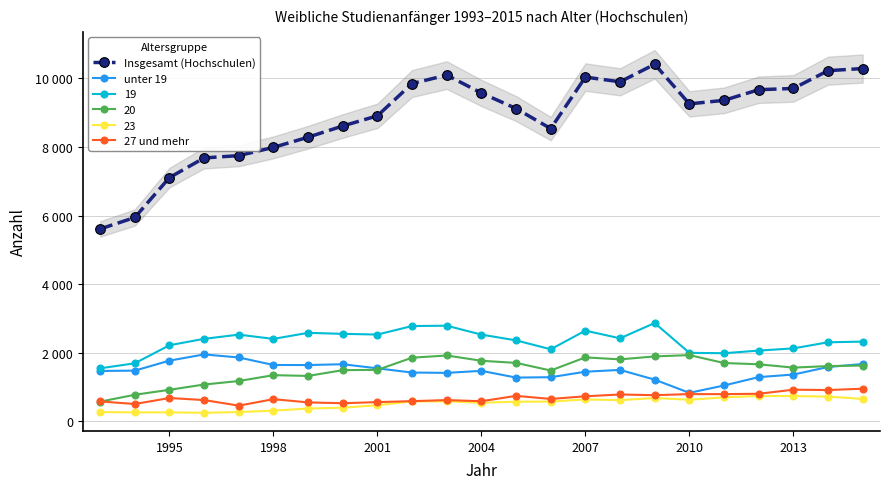

What is the difference between the maximum and minimum values in the unter 19 series?

1121